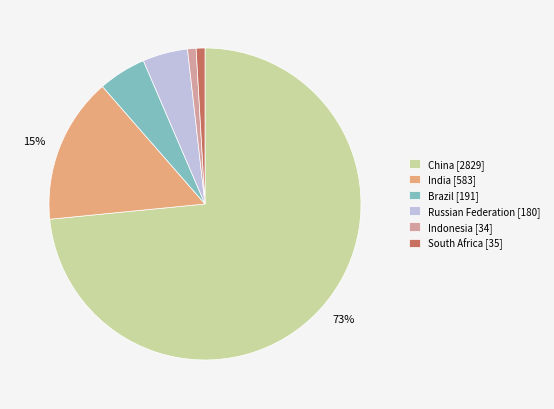

To the nearest percent, what is the combined percentage of Brazil [191] and China [2829]?

78%